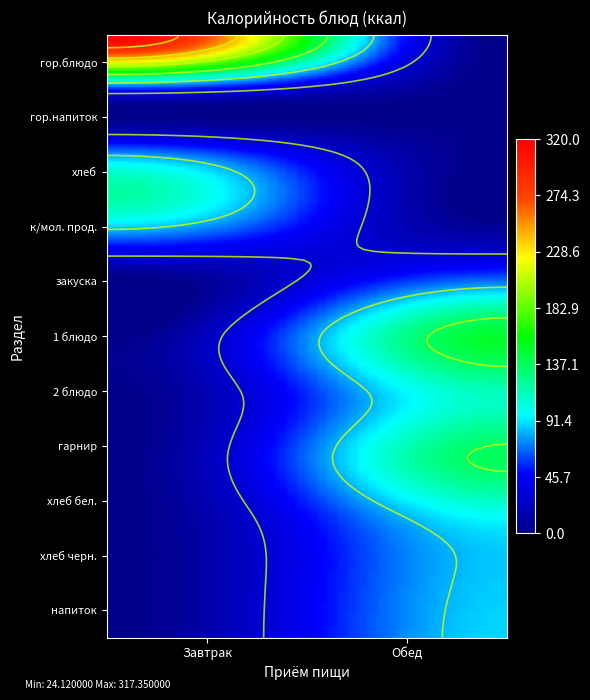

What is the spread (max minus min) of values at 1 блюдо?

149.1